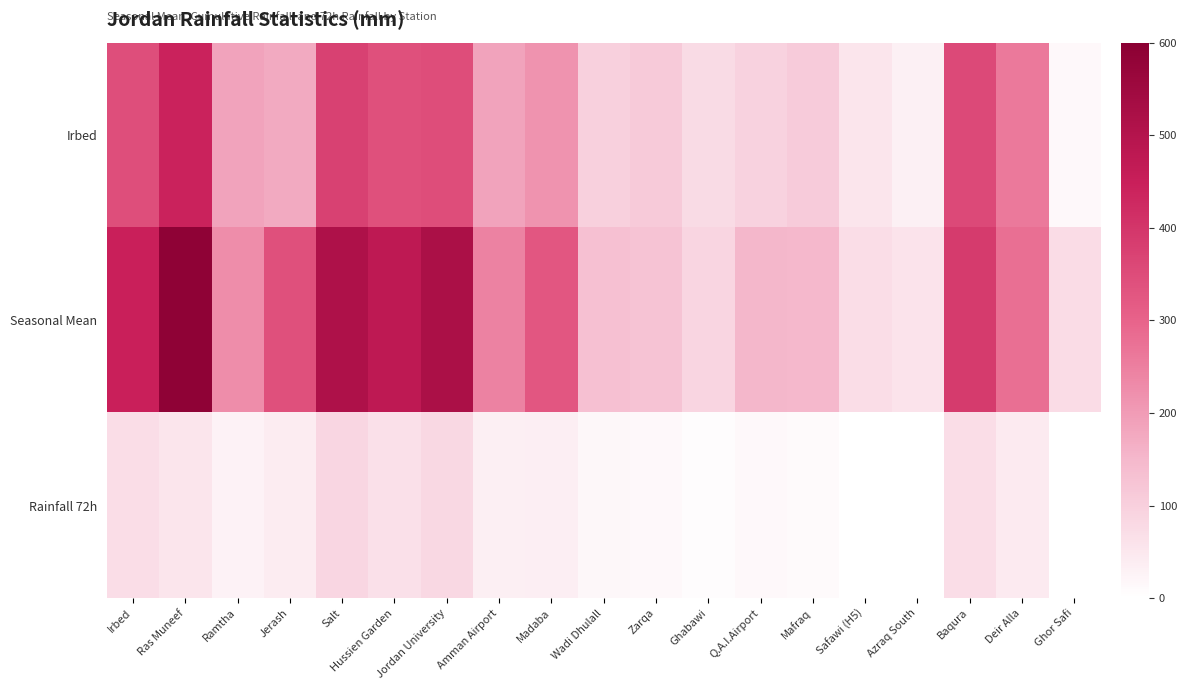

Which category has the highest value across all series?

Ras Muneef